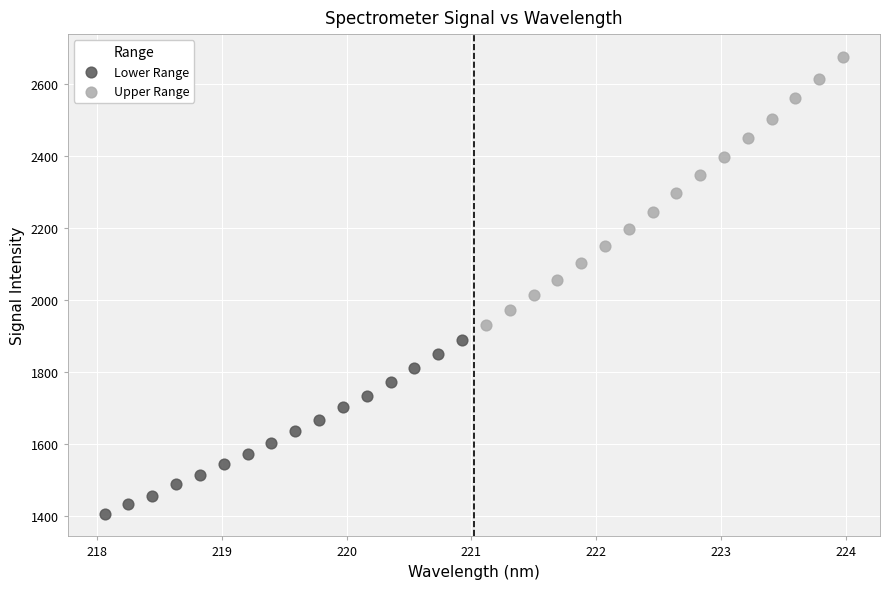

Which series reaches the maximum Y coordinate?

Upper Range